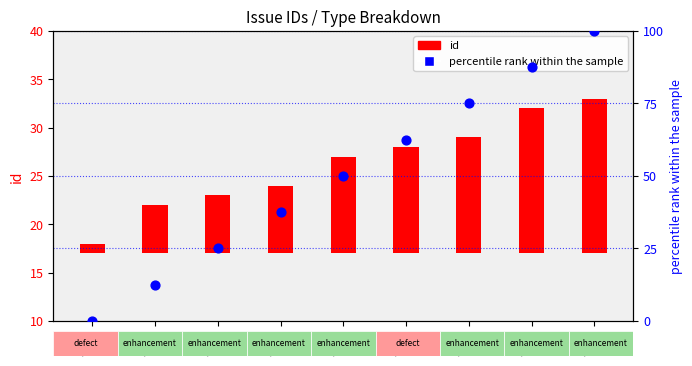

What is the change in value from ID18 to ID27?

+50.0